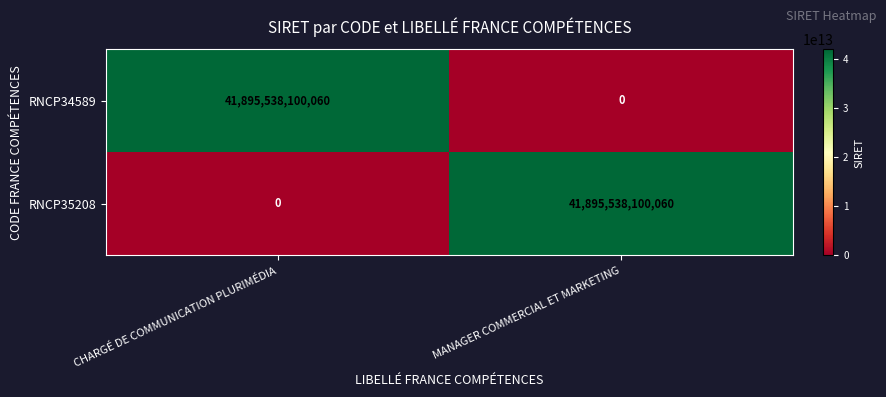

Rank the categories by RNCP34589 value from lowest to highest.

MANAGER COMMERCIAL ET MARKETING, CHARGÉ DE COMMUNICATION PLURIMÉDIA